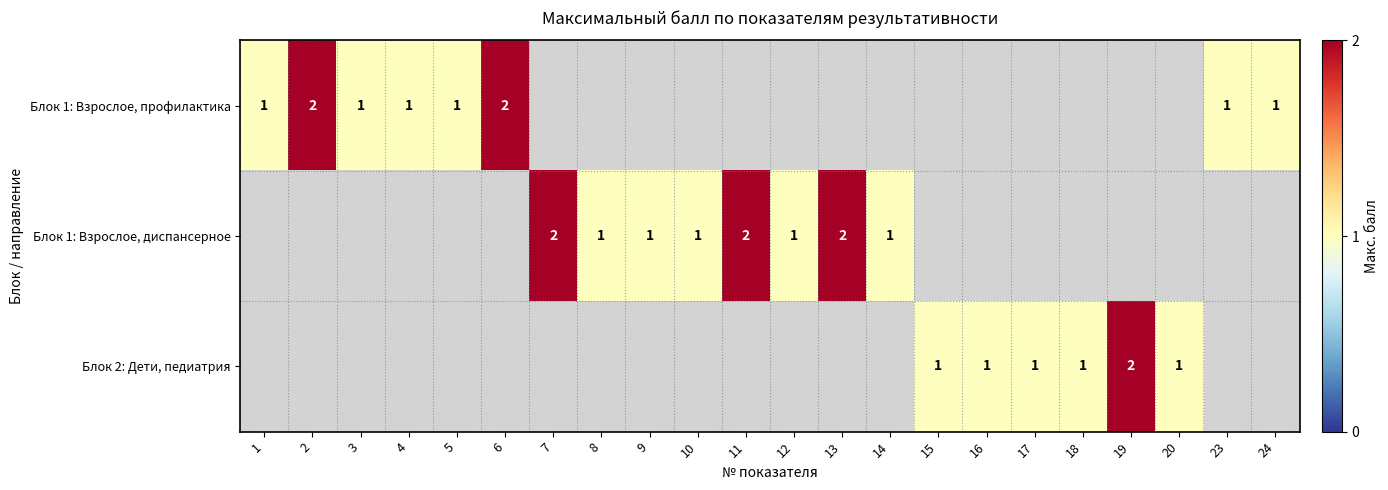

Is it true that Блок 1: Взрослое, профилактика equals 1 at 6?

False